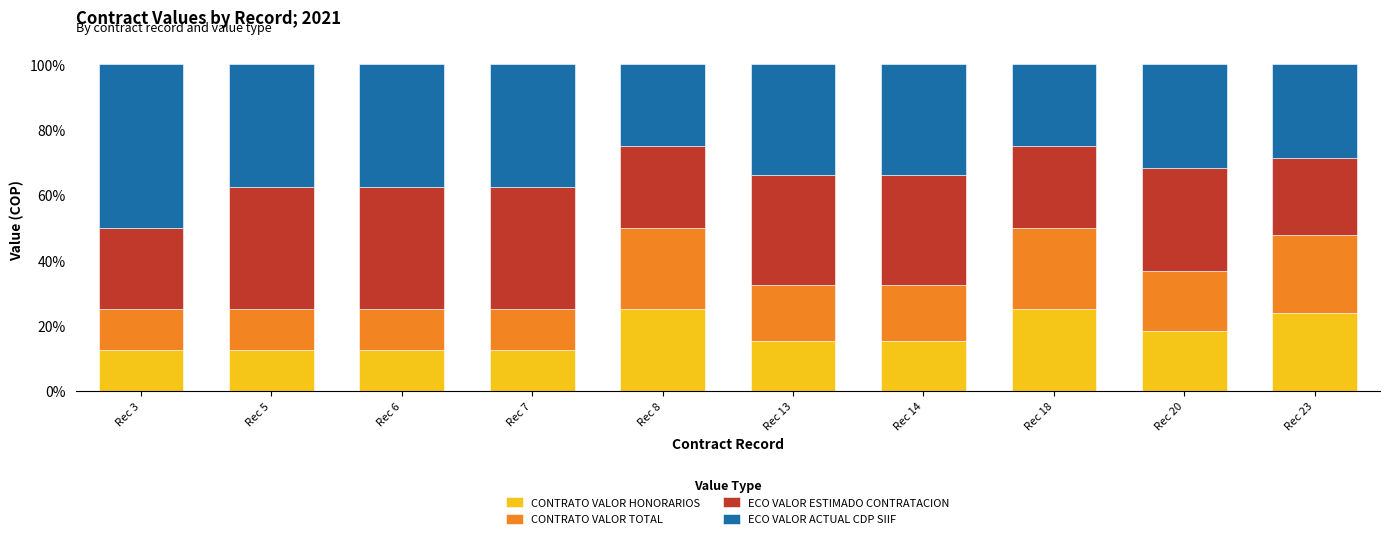

What is the total value across all series at Rec 13?

100.0